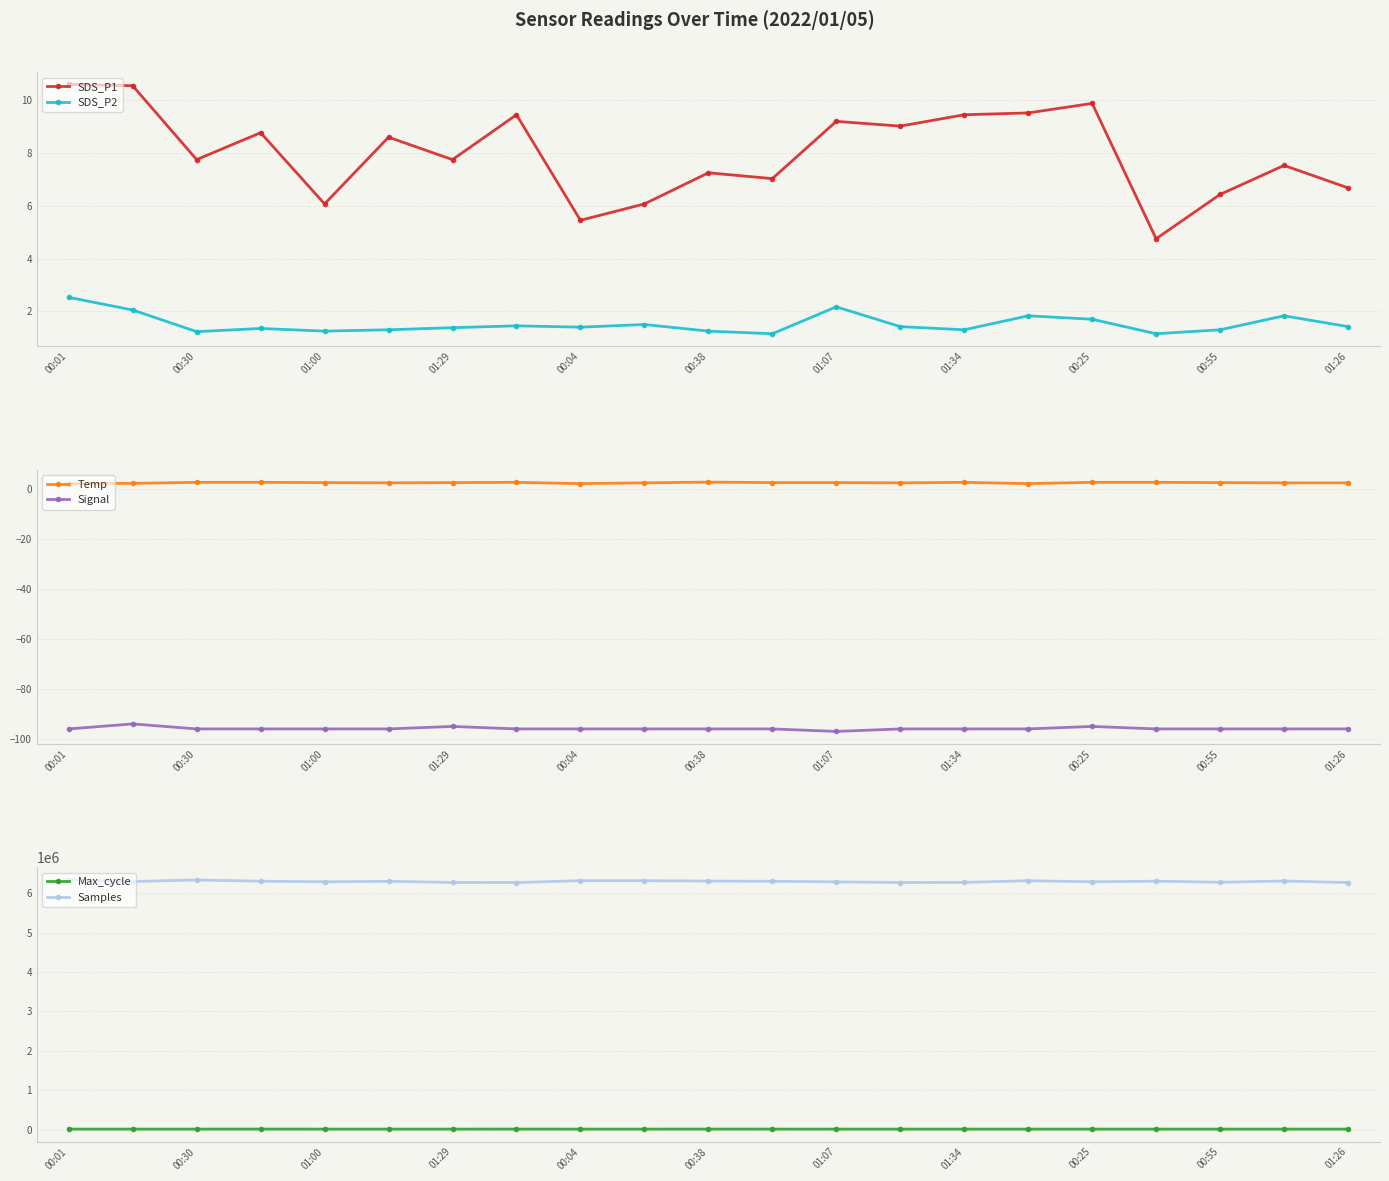

What is the difference between the second highest and second lowest values in the SDS_P1 series?

5.1